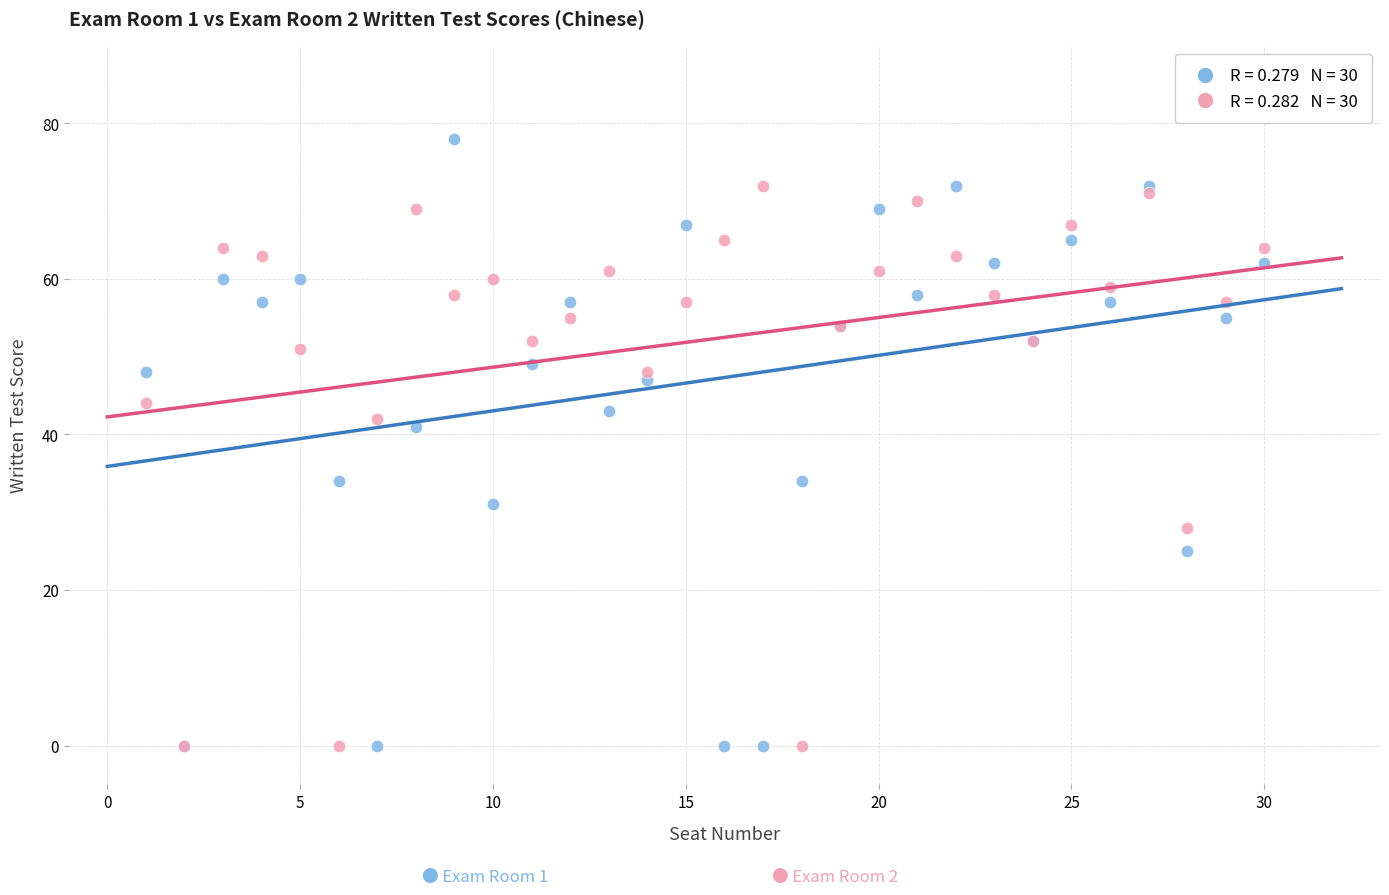

Across all series, what Y value is closest to 39?

41